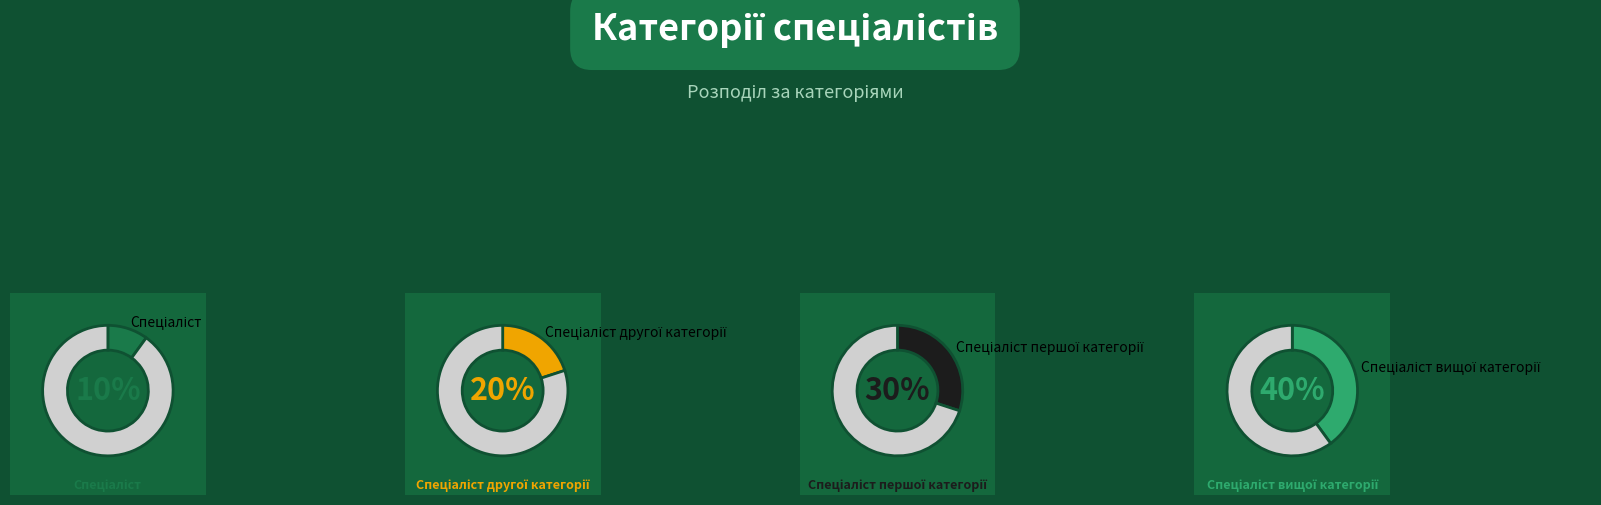

What percentage is the Спеціаліст першої категорії slice, to the nearest percent?

30%